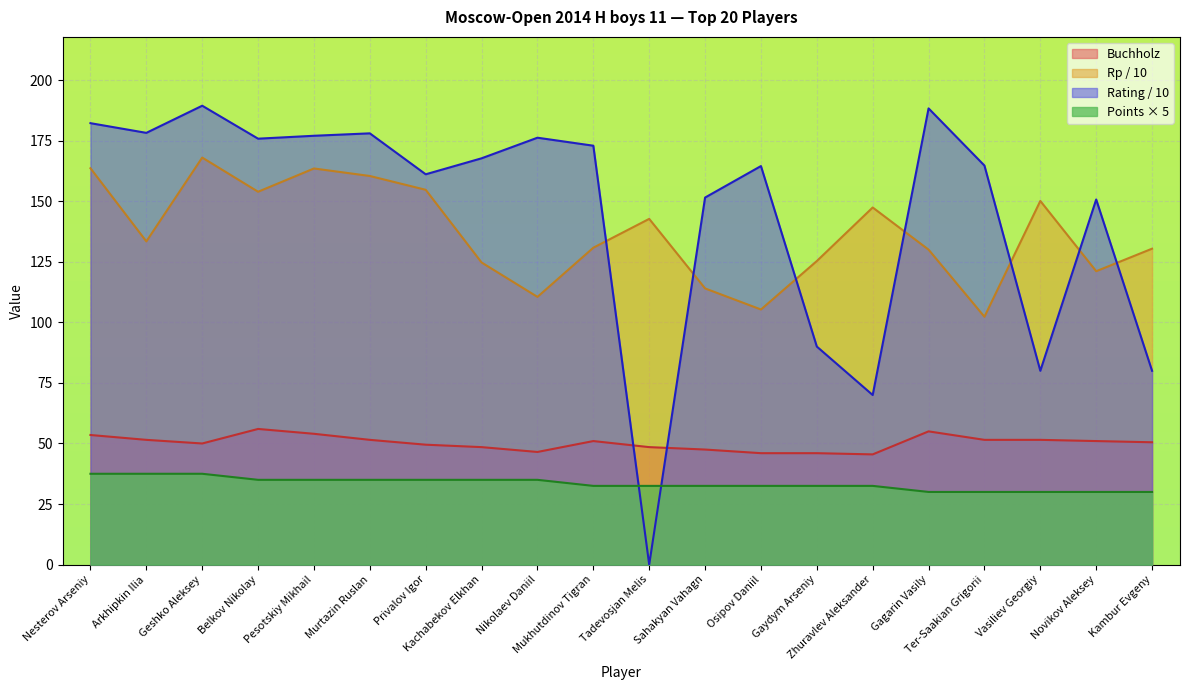

Which category has the highest value in the Buchholz series?

Belkov Nikolay